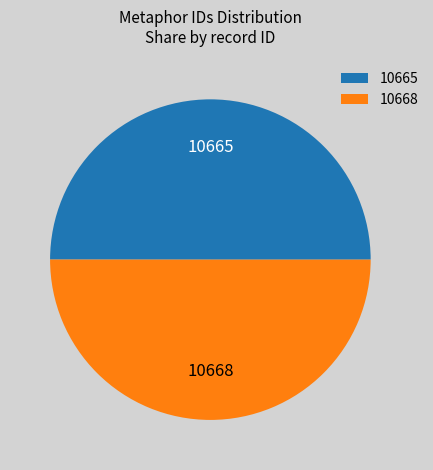

Is it true that 10665 is 38% of the pie?

False